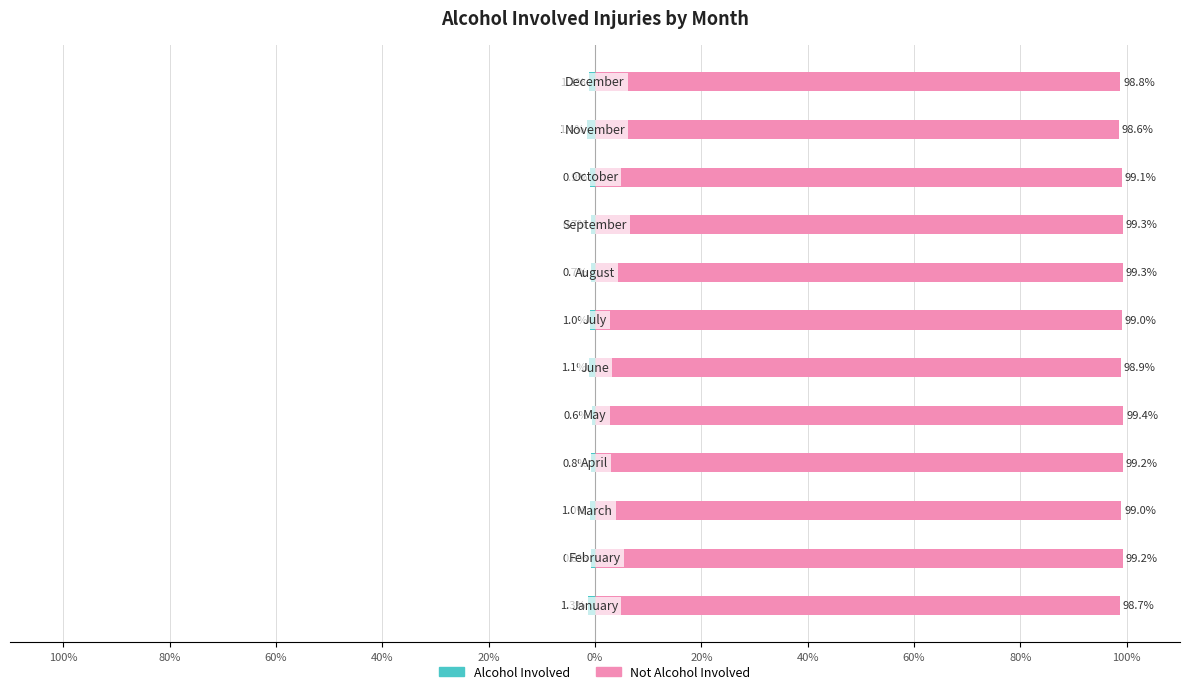

Is it true that Alcohol Involved equals -0.3 at 40%?

False